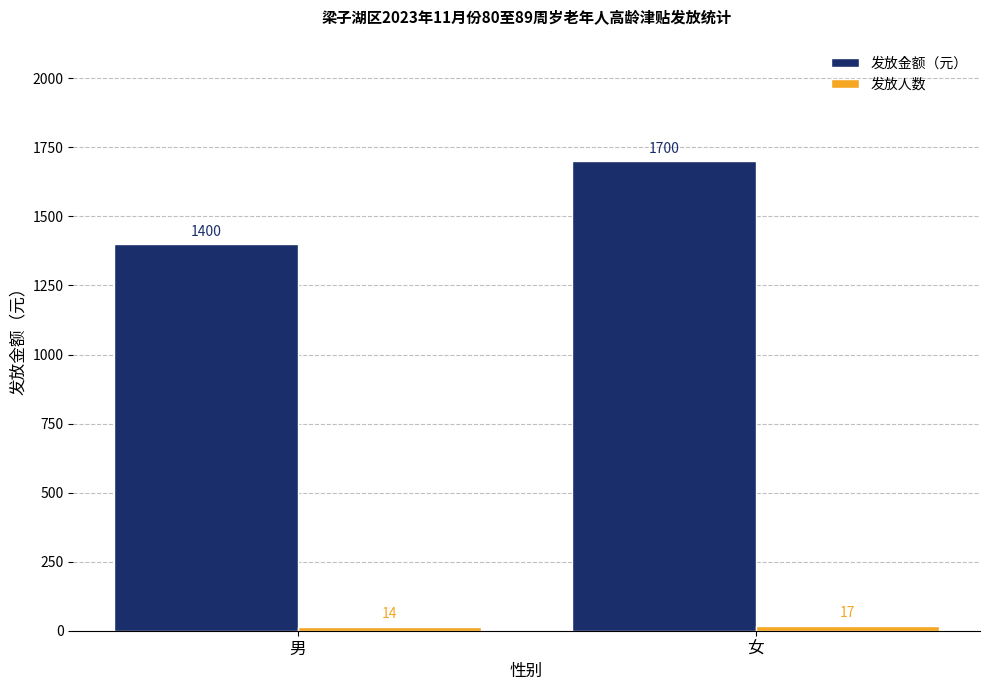

How many groups of bars are there?

2